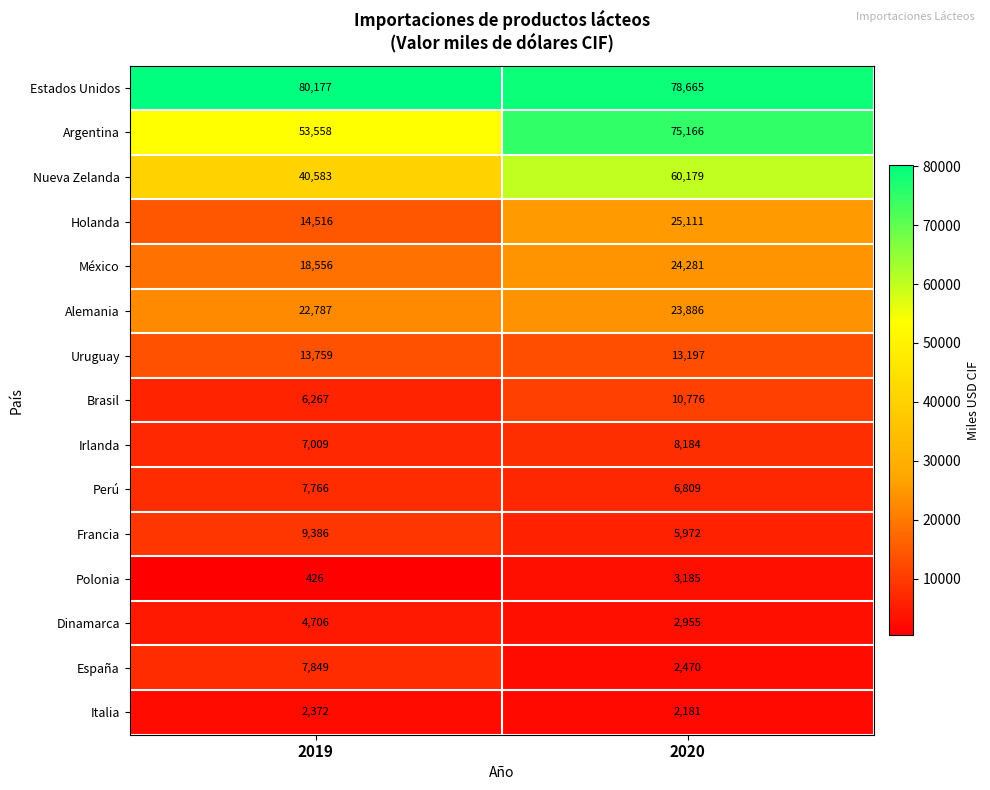

Which series has the widest spread of values?

Argentina